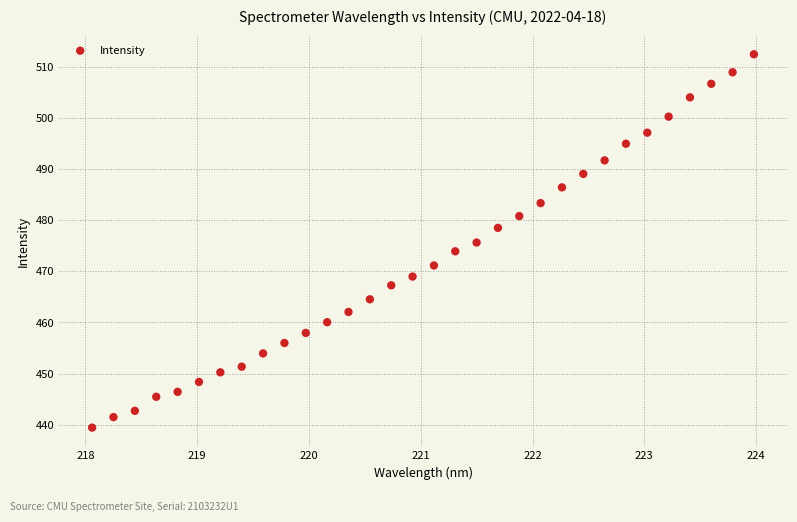

What is the range of Y values (max minus min)?

72.9